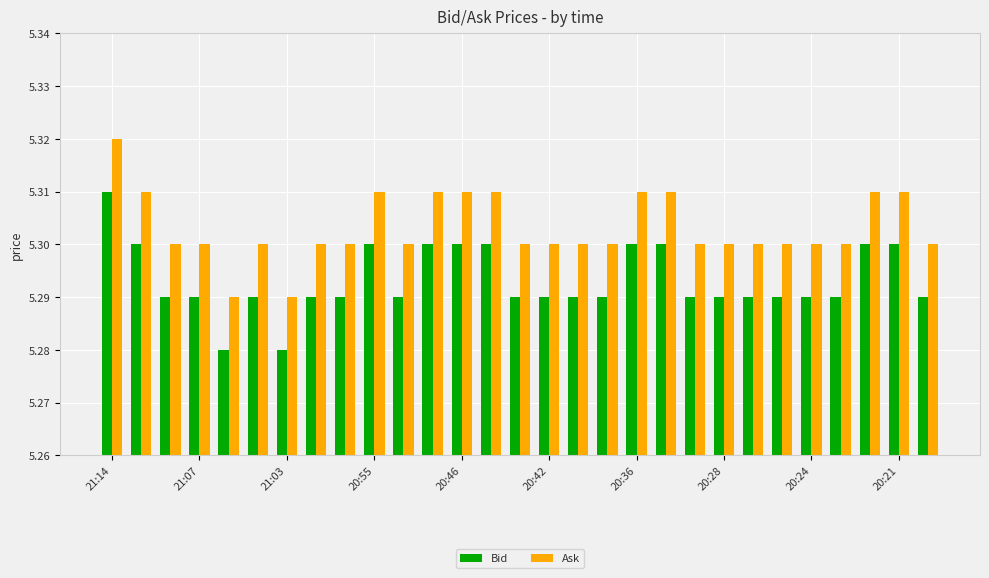

Count the Bid values in the range 5 to 6.

29